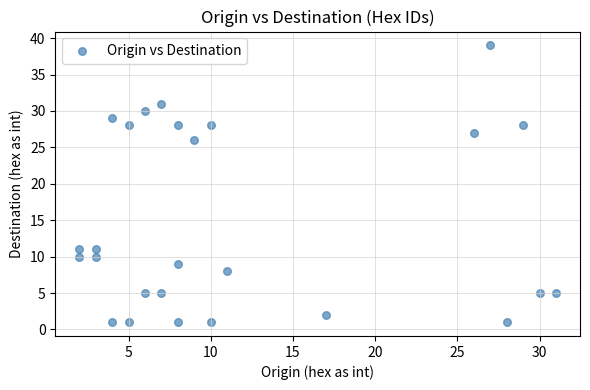

What is the range of Y values (max minus min)?

38